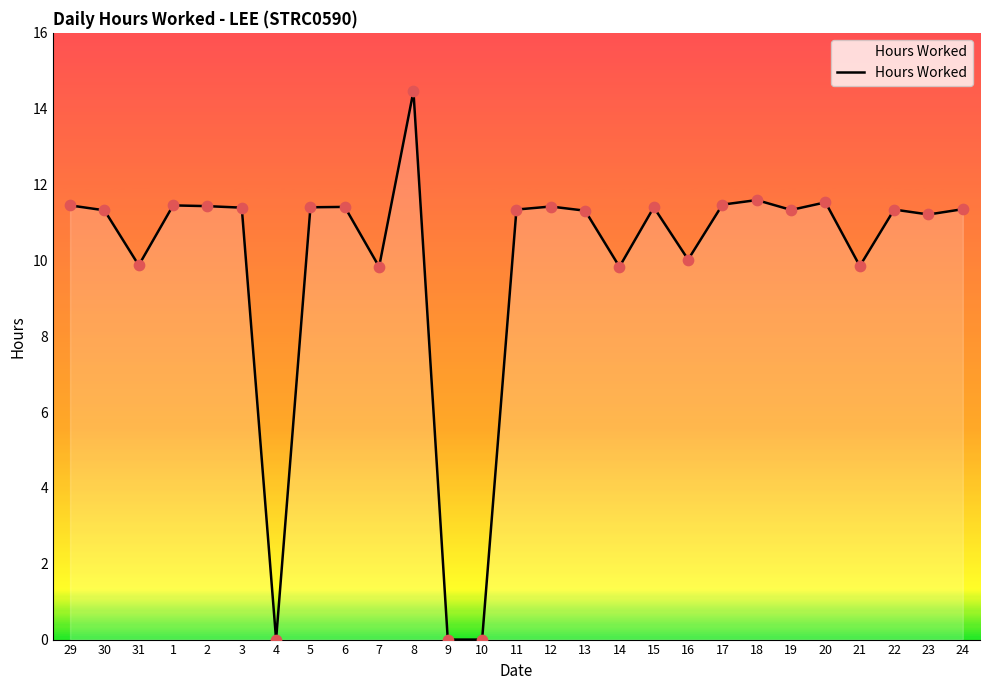

What is the ratio of the value at 12 to the value at 7?

1.2